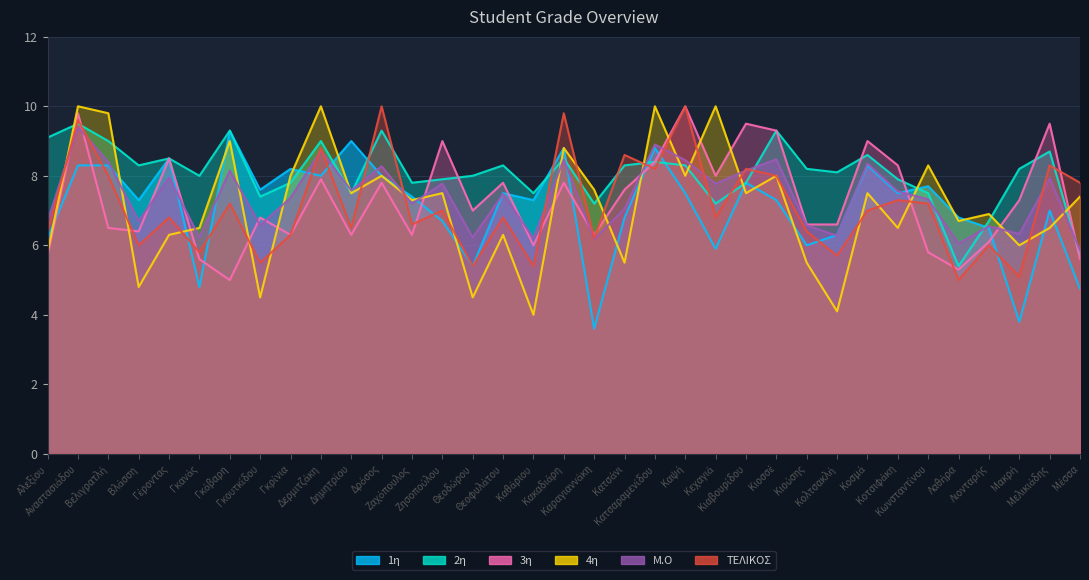

Reading right to left, list all the values displayed in this chart.

1η: 4.8	7.0	3.8	6.5	6.8	7.7	7.5	8.3	6.3	6.0	7.3	7.8	5.9	7.5	8.8	6.8	3.6	8.8	7.3	7.5	5.4	6.7	7.4	8.0	9.0	8.0	8.2	7.6	9.3	4.8	8.5	7.3	8.3	8.3	6.2
2η: 5.7	8.7	8.2	6.7	5.4	7.5	7.9	8.6	8.1	8.2	9.3	7.8	7.2	8.3	8.4	8.3	7.2	8.5	7.5	8.3	8.0	7.9	7.8	9.3	7.5	9.0	7.8	7.4	9.3	8.0	8.5	8.3	9.0	9.5	9.1
3η: 5.6	9.5	7.3	6.1	5.3	5.8	8.3	9.0	6.6	6.6	9.3	9.5	8.0	10.0	8.4	7.6	6.3	7.8	6.0	7.8	7.0	9.0	6.3	7.8	6.3	7.9	6.3	6.8	5.0	5.6	8.5	6.4	6.5	9.8	5.7
4η: 7.4	6.5	6.0	6.9	6.7	8.3	6.5	7.5	4.1	5.5	8.0	7.5	10.0	8.0	10.0	5.5	7.6	8.8	4.0	6.3	4.5	7.5	7.3	8.0	7.5	10.0	8.0	4.5	9.0	6.5	6.3	4.8	9.8	10.0	5.8
Μ.Ο: 5.9	7.9	6.3	6.5	6.0	7.3	7.5	8.3	6.3	6.6	8.5	8.2	7.8	8.4	8.9	7.0	6.2	8.5	6.2	7.5	6.2	7.8	7.2	8.3	7.6	8.7	7.4	6.6	8.2	6.2	8.0	6.7	8.4	9.4	6.7
ΤΕΛΙΚΟΣ: 7.8	8.3	5.1	6.0	5.0	7.2	7.3	7.0	5.7	6.4	8.0	8.2	6.8	10.0	8.2	8.6	6.2	9.8	5.4	6.8	5.4	7.0	6.6	10.0	6.5	8.8	6.3	5.5	7.2	5.8	6.8	6.0	8.0	9.6	6.4